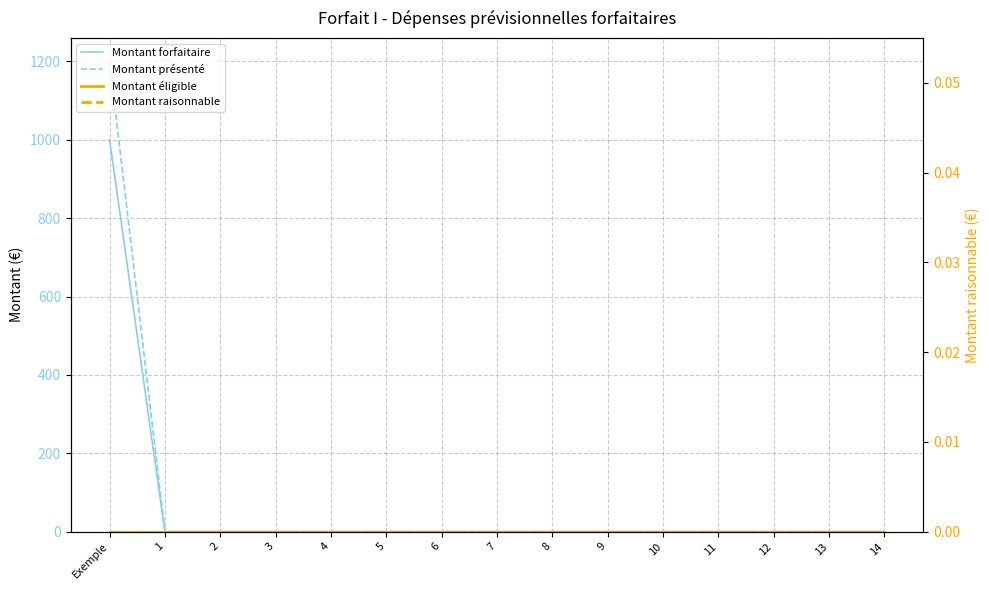

What are all the series names shown in the legend?

Montant forfaitaire, Montant présenté, Montant éligible, Montant raisonnable